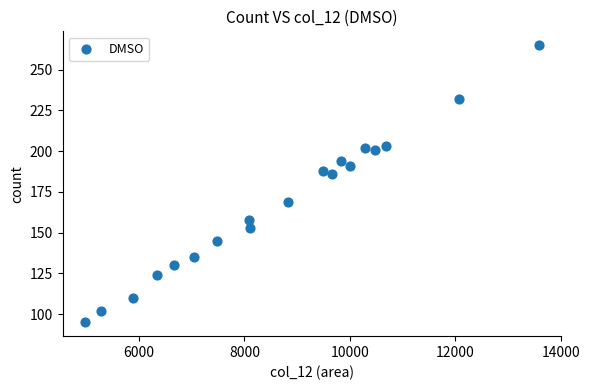

What Y value in the scatter plot is closest to 180?

186